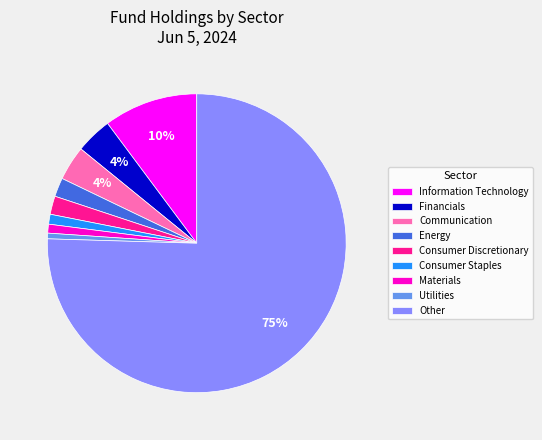

To the nearest percent, what percentage of the pie is Consumer Staples?

1%